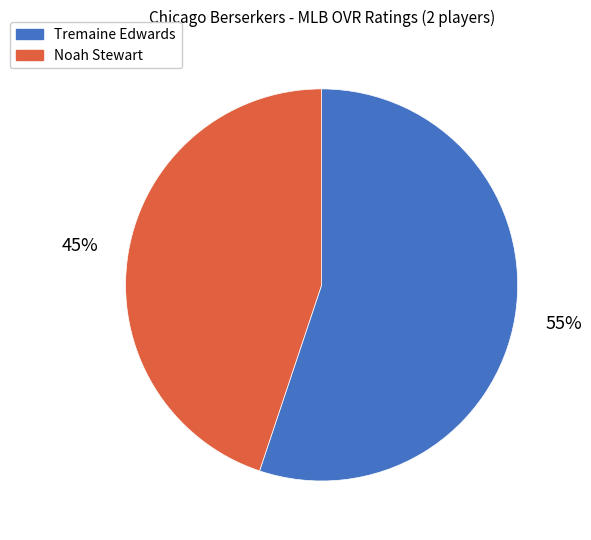

To the nearest percent, what is the difference between the Noah Stewart and Tremaine Edwards slice percentages?

10%